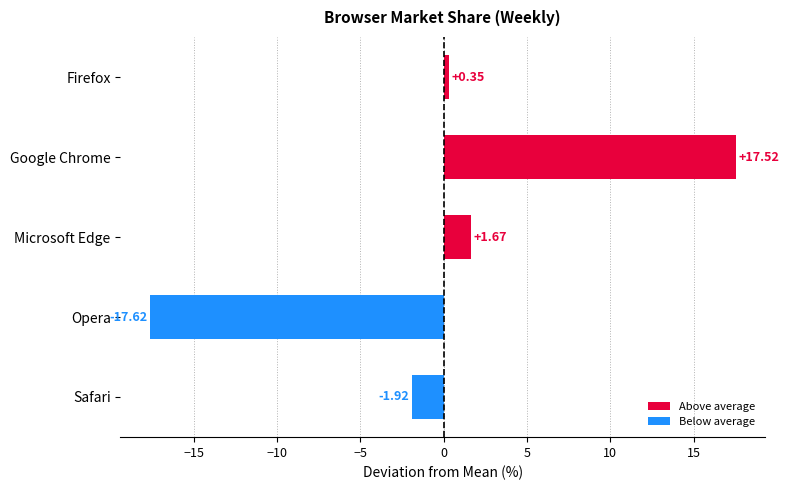

Where is the data nearest to the value 0?

Firefox